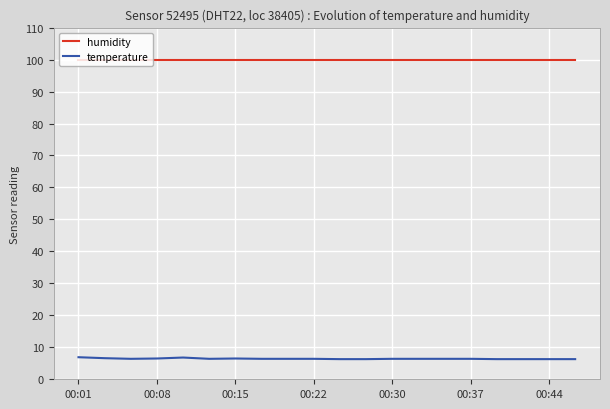

Rank the series by their average value, from lowest to highest.

temperature, humidity